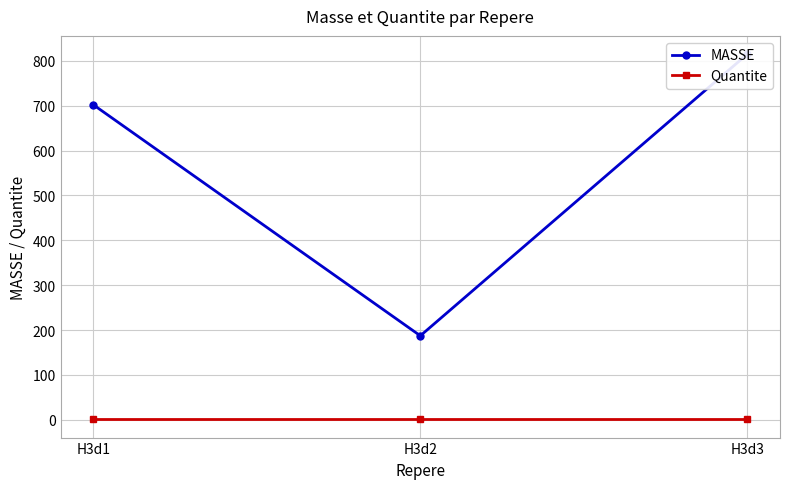

Is the value of Quantite at H3d2 greater than the value of MASSE at H3d2?

No